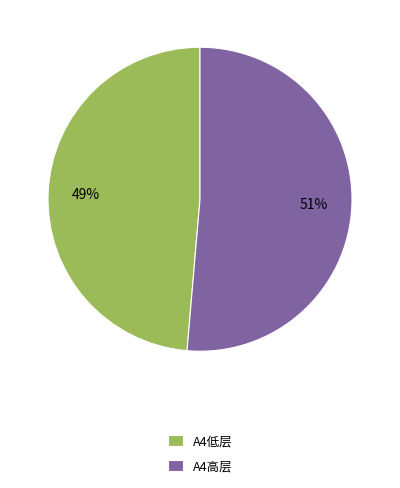

Which category has the smallest portion of the pie?

A4低层